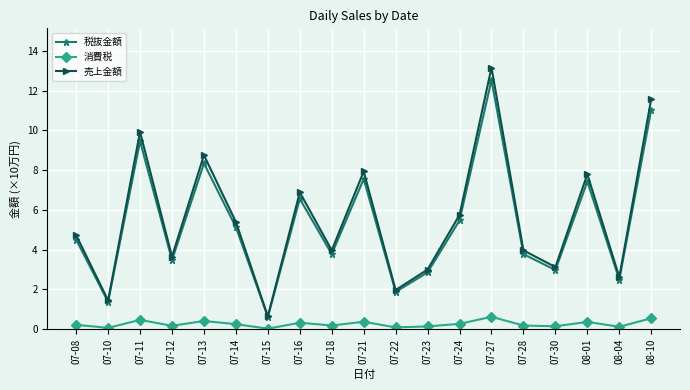

What is the greatest value displayed?

13.2